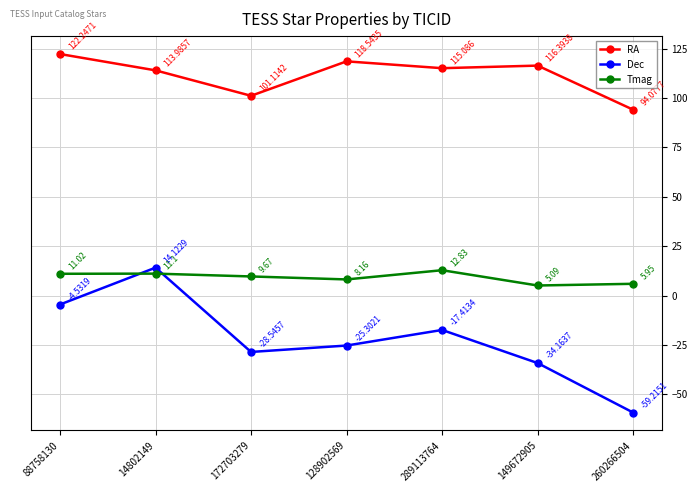

What is the greatest value displayed?

122.2